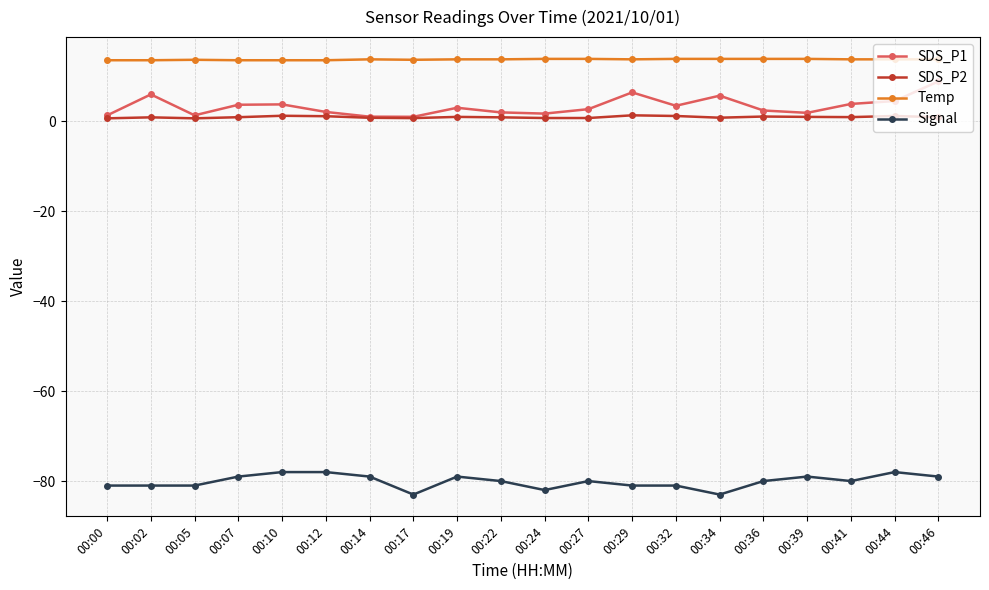

Is it true that SDS_P2 equals 1.2 at 00:44?

True